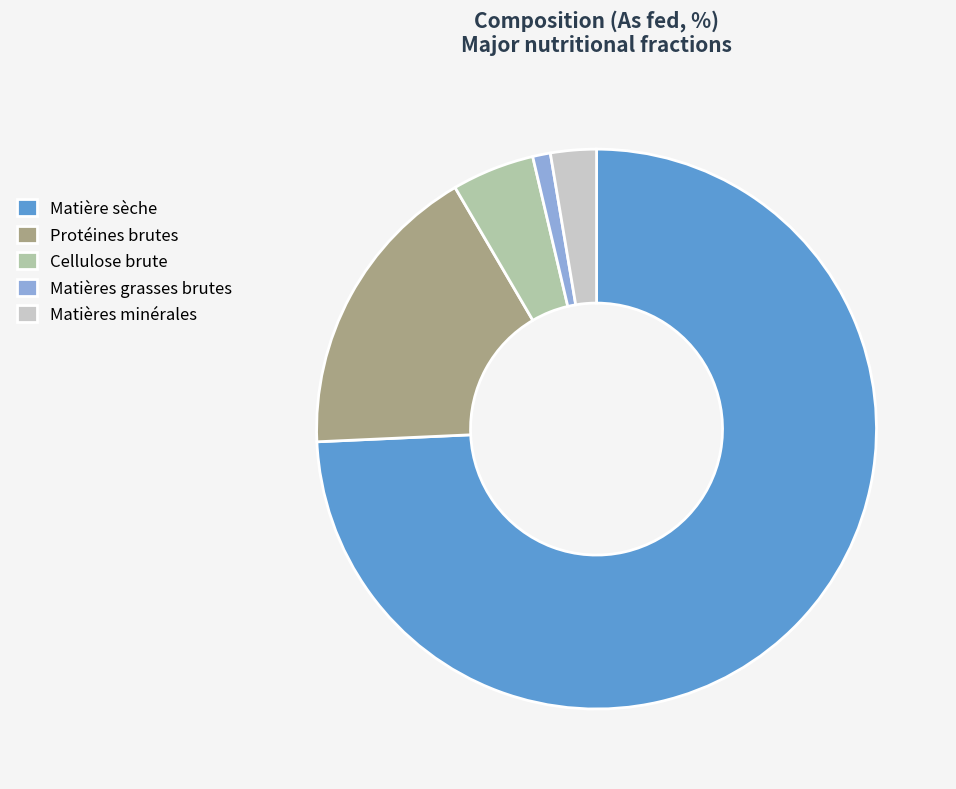

How many slices are in this pie chart?

5